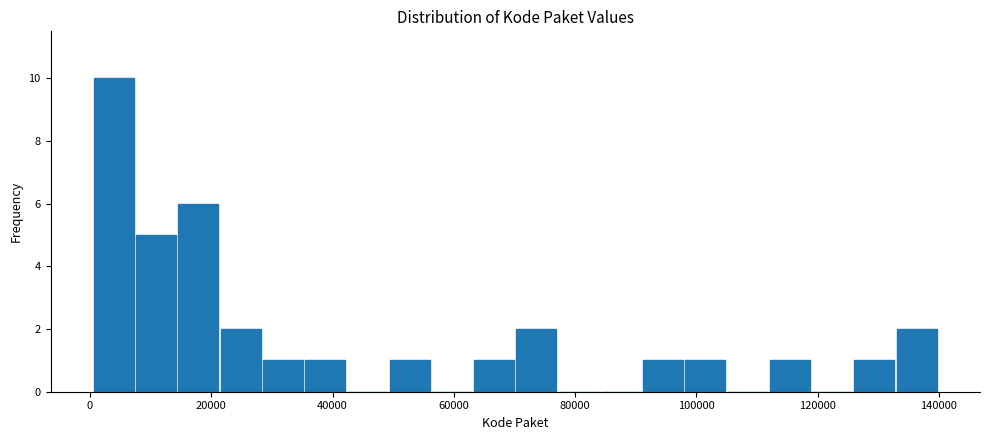

Read against the x-axis, roughly where is the centre of the tallest bar?

4000